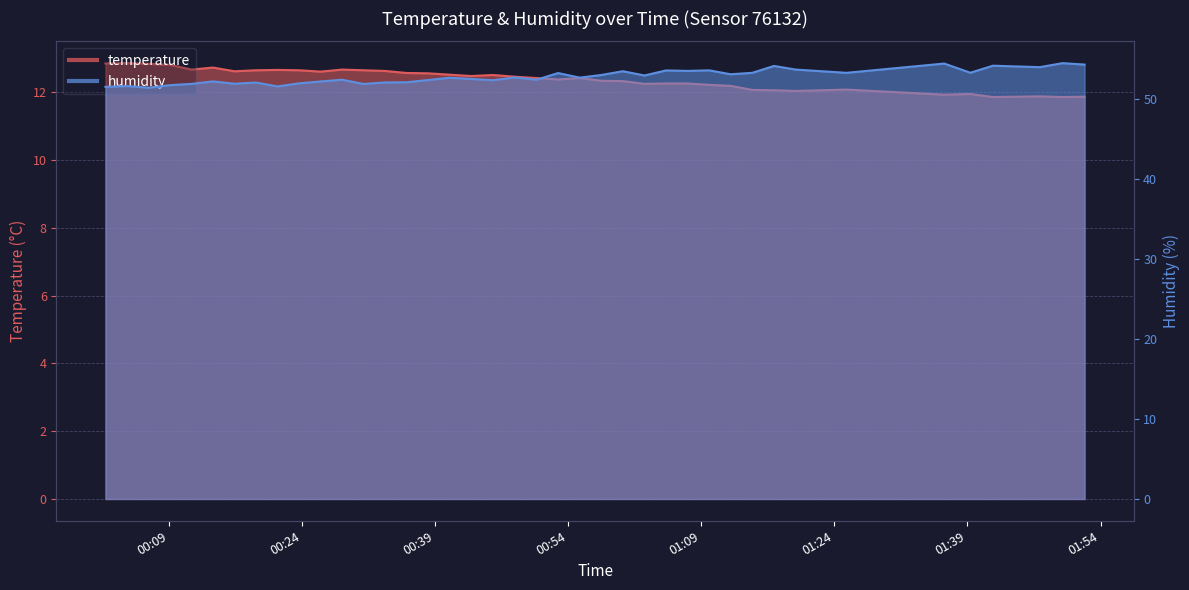

How many values in the temperature series exceed 12?

34